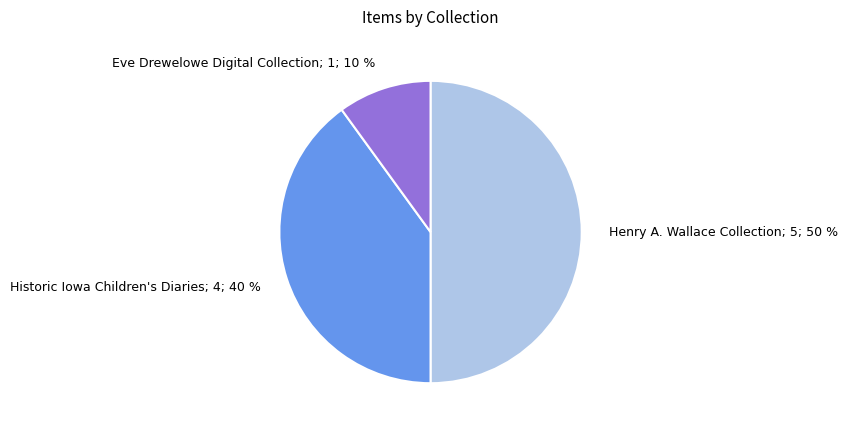

To the nearest percent, what is the difference between the largest and smallest slice percentages?

40%